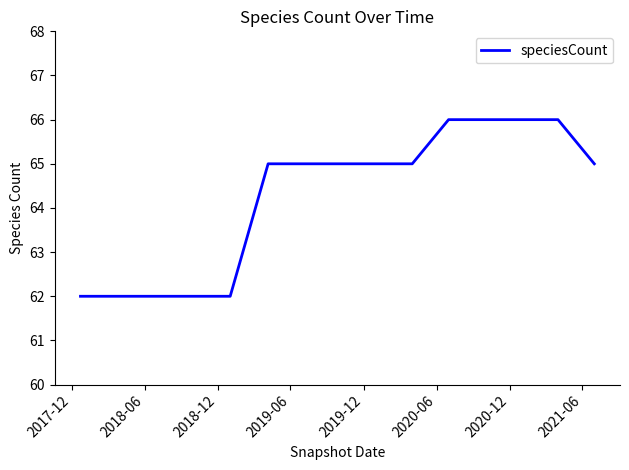

What is the difference between the maximum and minimum values?

4